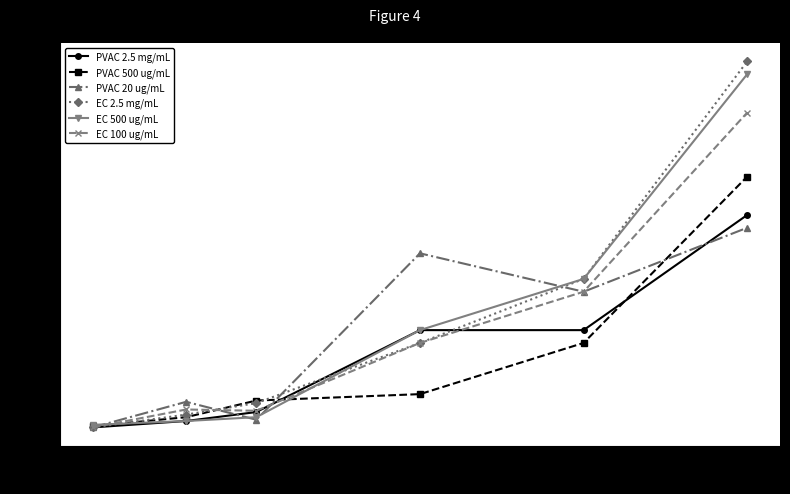

The EC 2.5 mg/mL series shows 0.2 at 14. True or false?

False